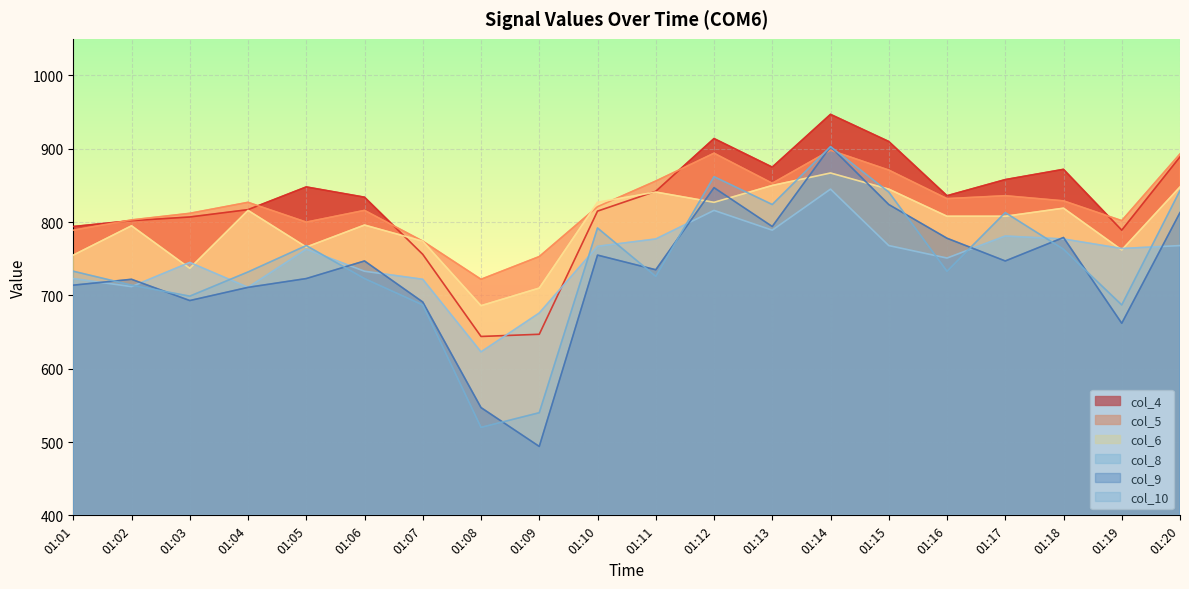

What is the difference between the highest and lowest values at 01:07?

87